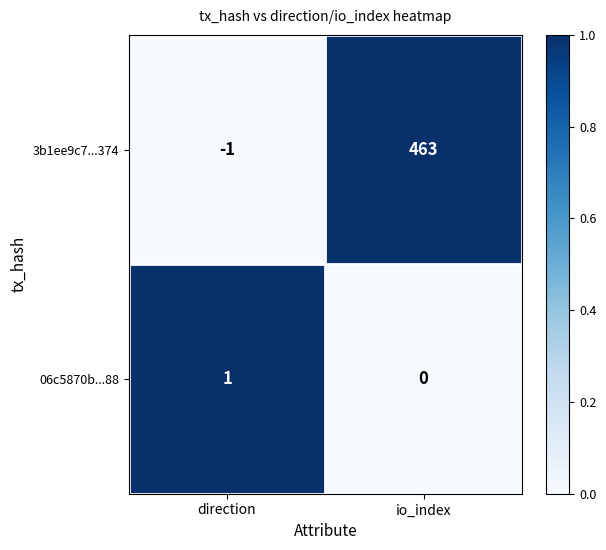

At which label is 06c5870b...88 closest to 0?

io_index